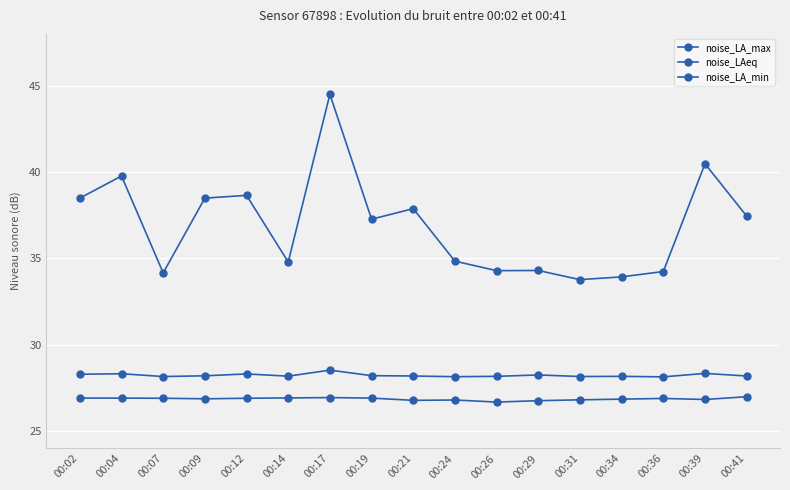

What is the difference between the maximum and minimum values in the noise_LA_min series?

0.3